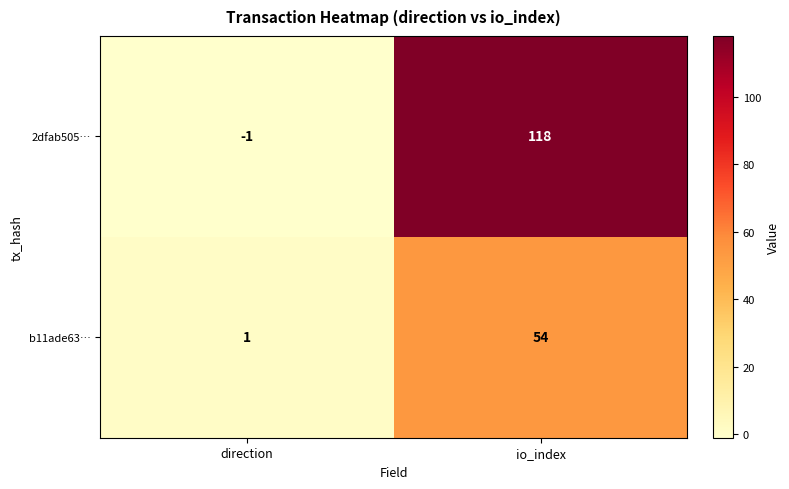

At which category is the sum across all series the highest?

io_index